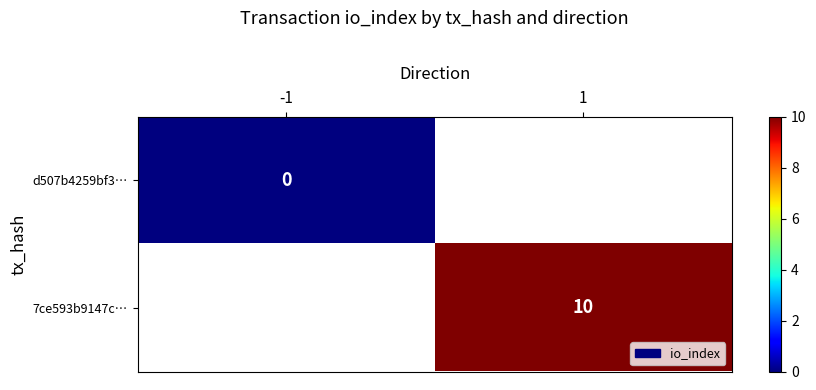

Which category has the lowest value in the d507b4259bf3… series?

-1